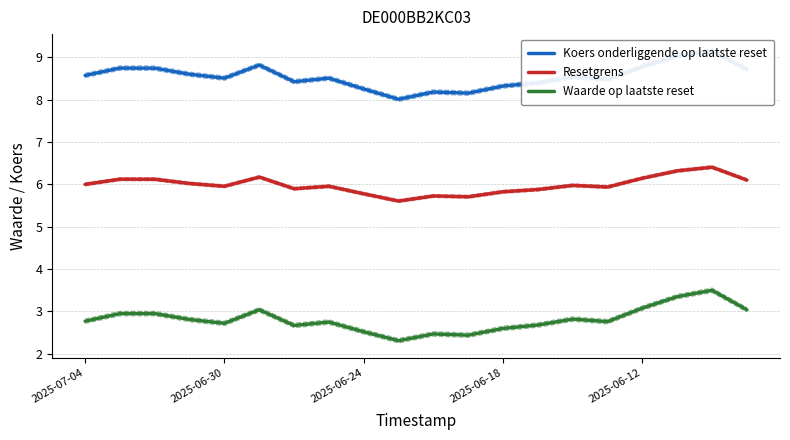

At which category does the chart reach its minimum across all series?

9